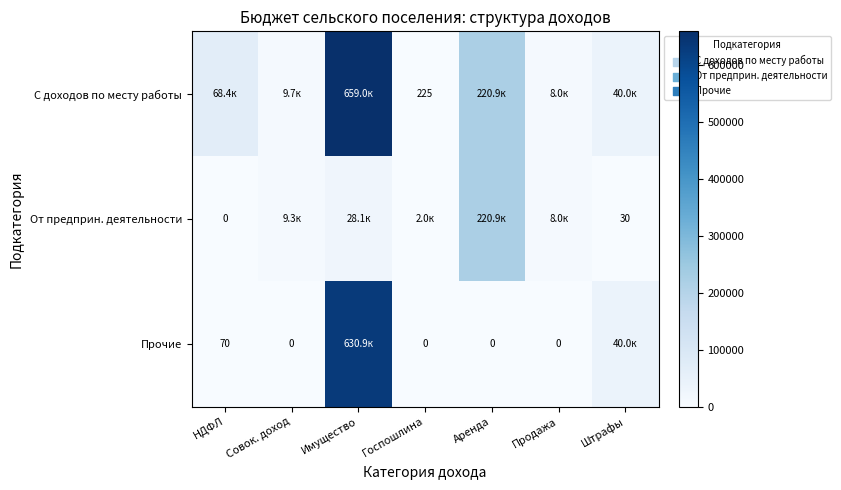

Which series changed the most between Имущество and Продажа?

С доходов по месту работы